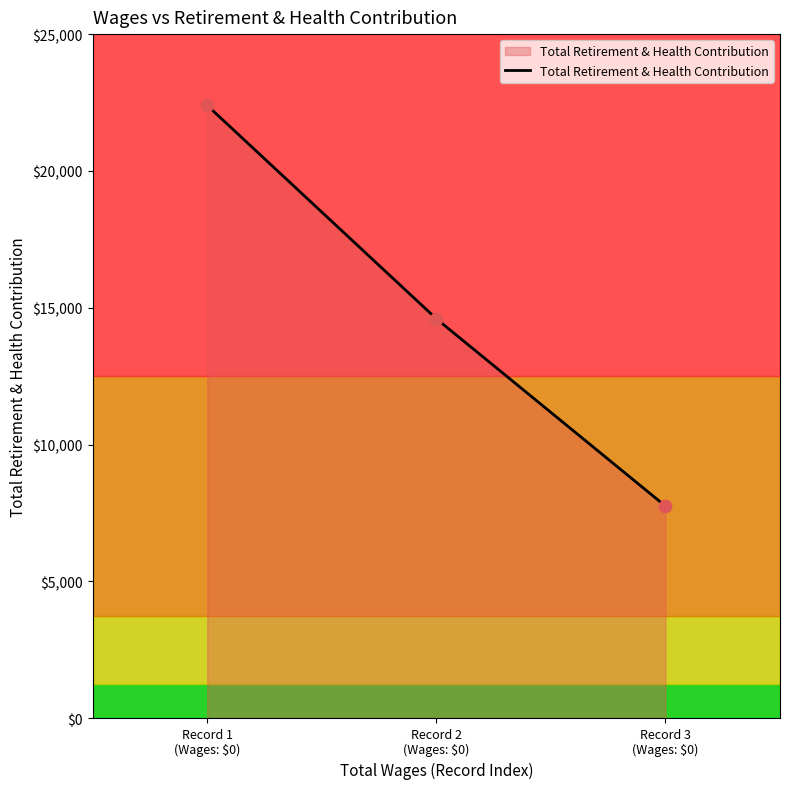

Which has a higher value, Record 3
(Wages: $0) or Record 2
(Wages: $0)?

Record 2
(Wages: $0)